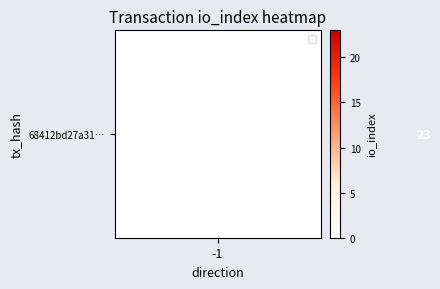

At which category does the chart reach its minimum across all series?

-1